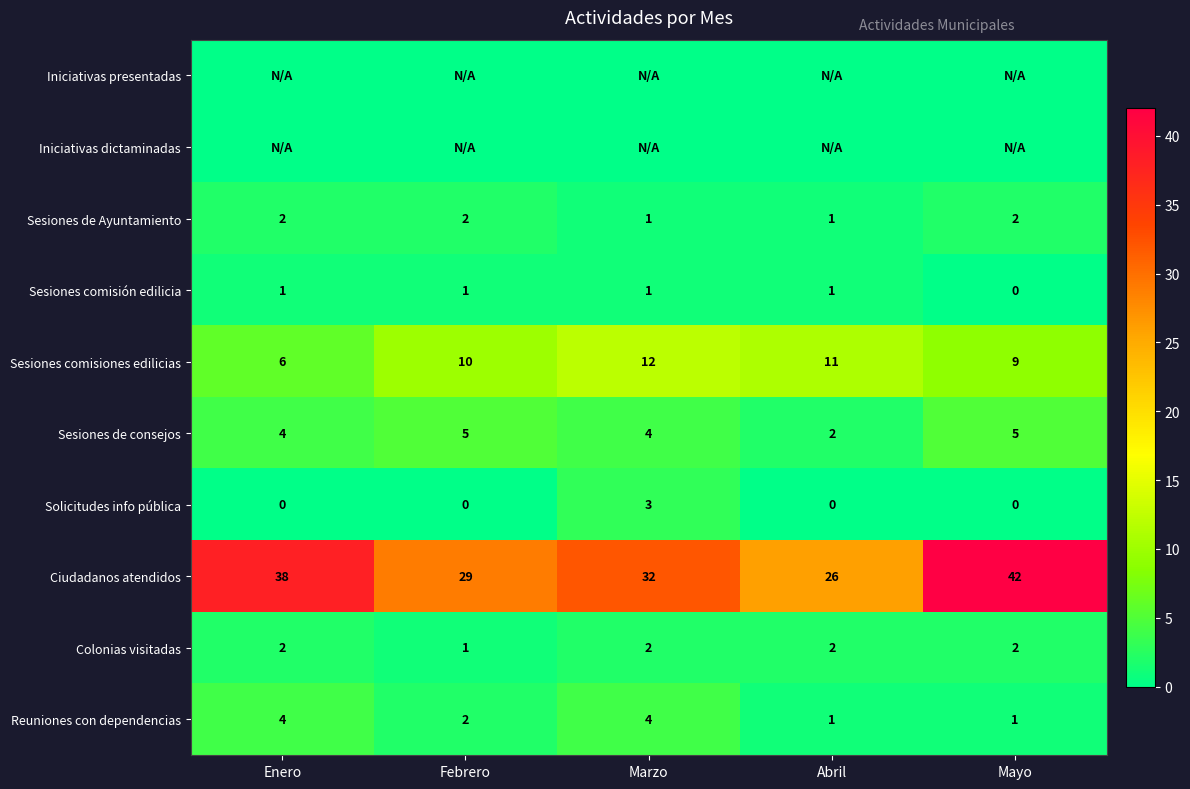

What is the total value across all series at Mayo?

61